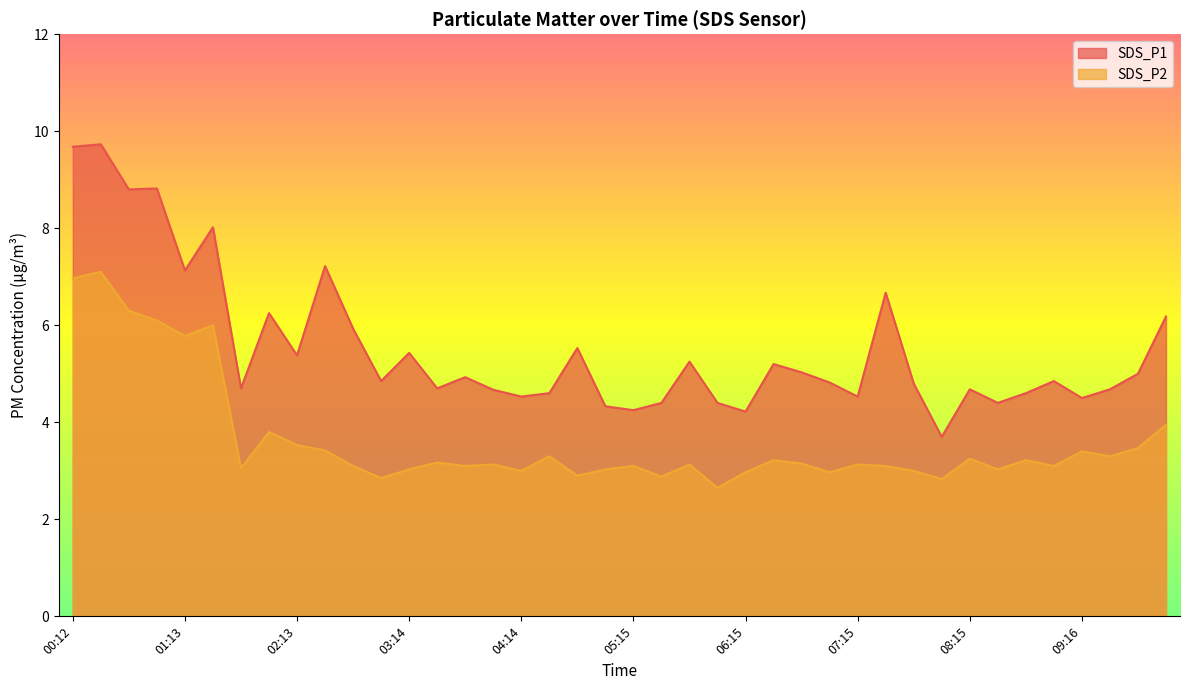

True or false: SDS_P2 has a value of 12.8 at 00:28.

False